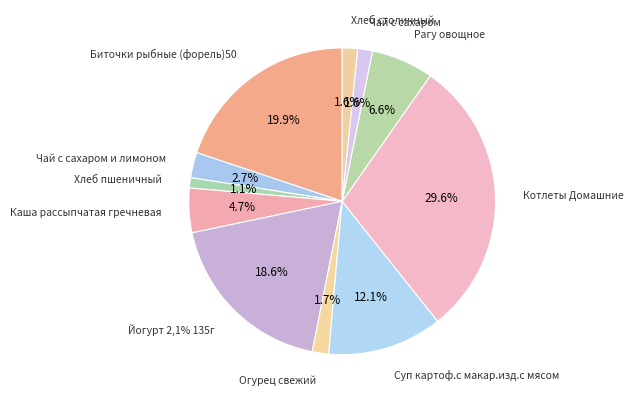

Approximately how many times larger is the value at Биточки рыбные (форель)50 compared to Йогурт 2,1% 135г?

1.1